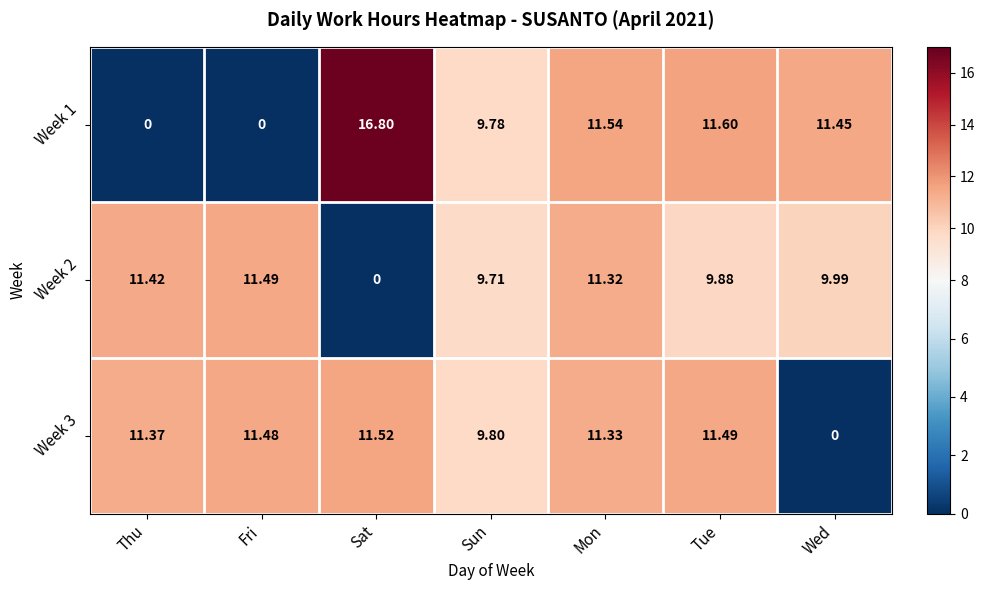

Rank the series at Sun from highest to lowest value.

Week 3, Week 1, Week 2